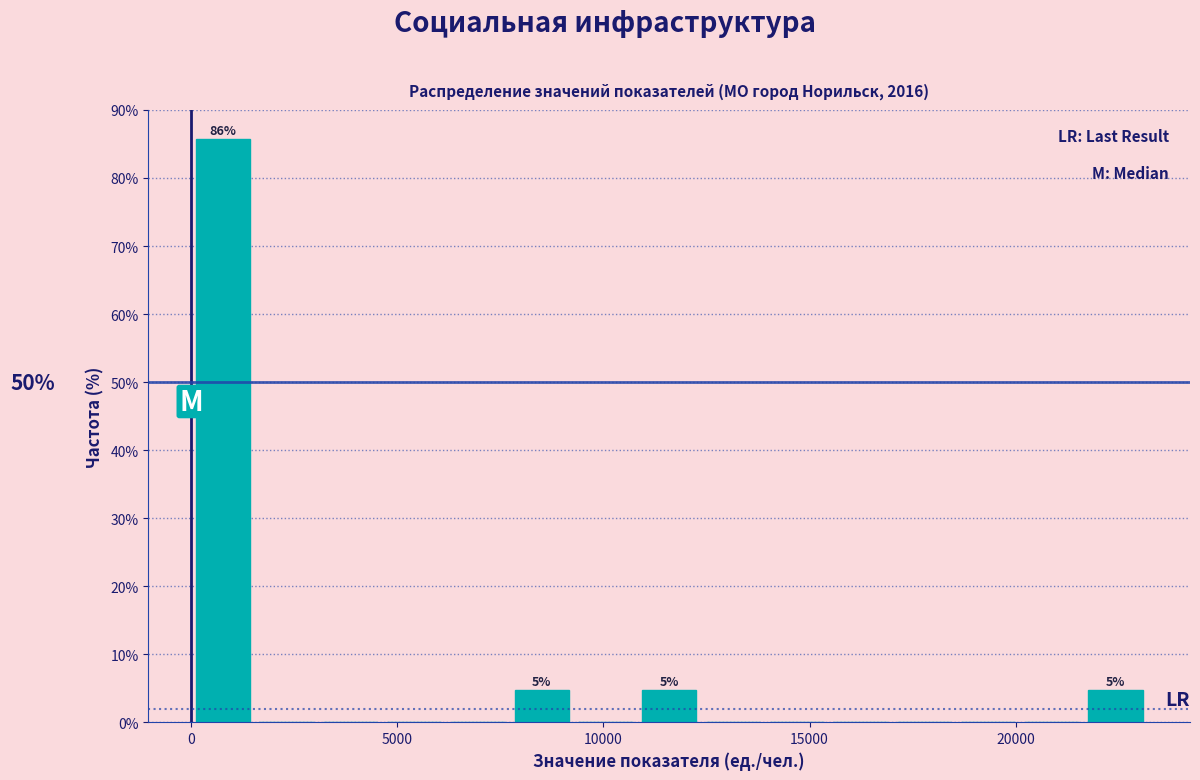

Around what value on the x-axis is the tallest bar? Give the approximate position of its centre, as read against the axis.

1000